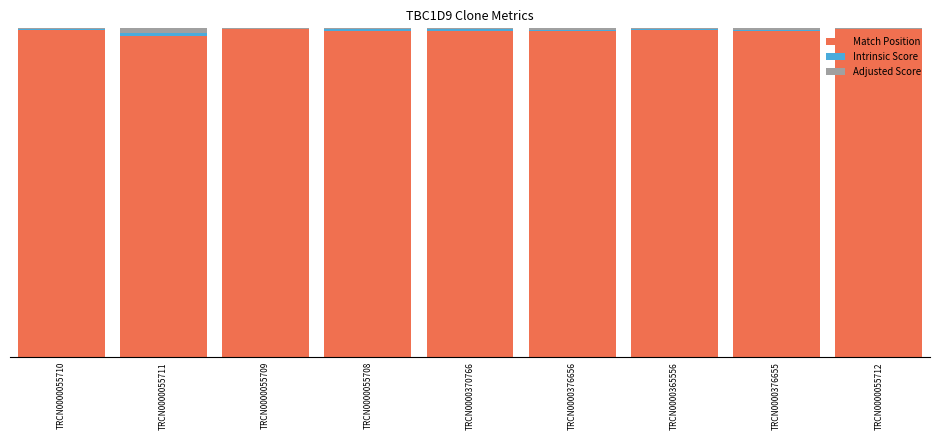

How many Adjusted Score values are between 0 and 1?

9